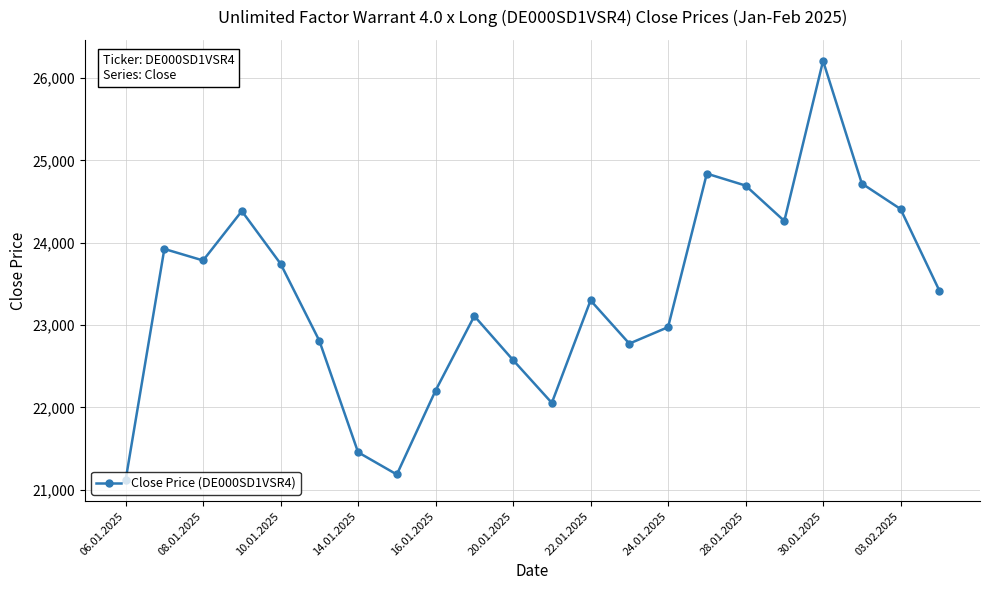

How many points are higher than both their immediate neighbors (excluding endpoints)?

6